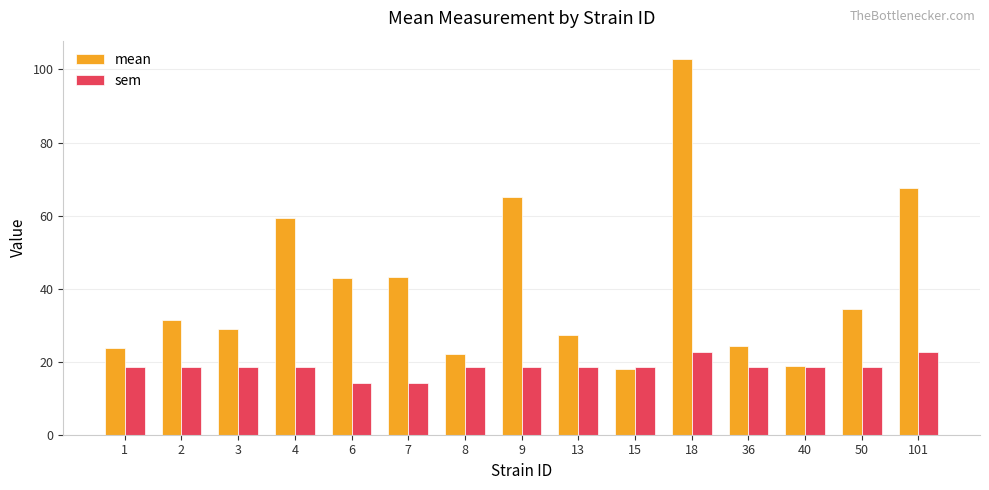

What is the sum of all sem values?

276.5